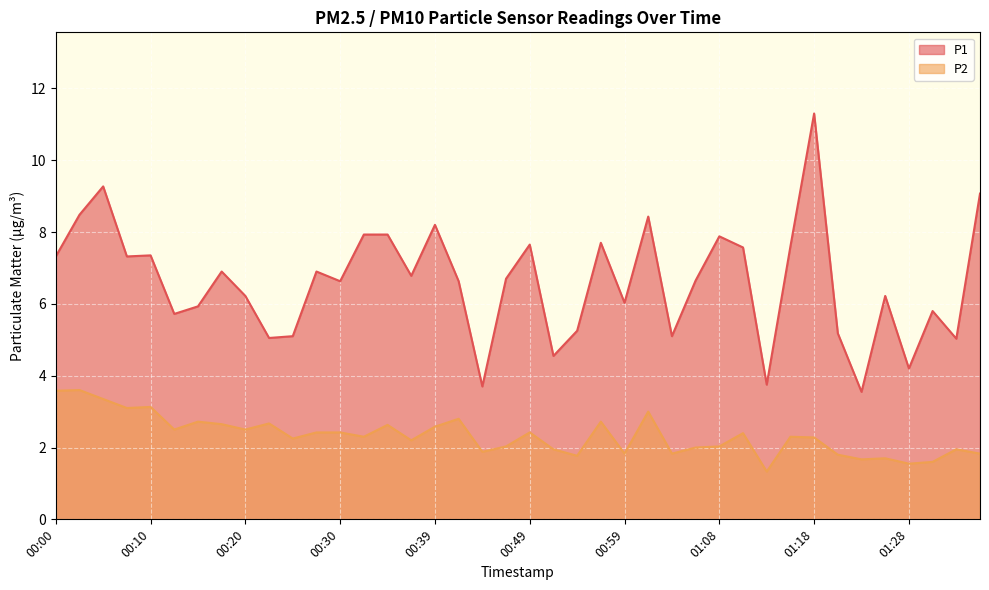

True or false: P1 and P2 intersect in this chart.

False